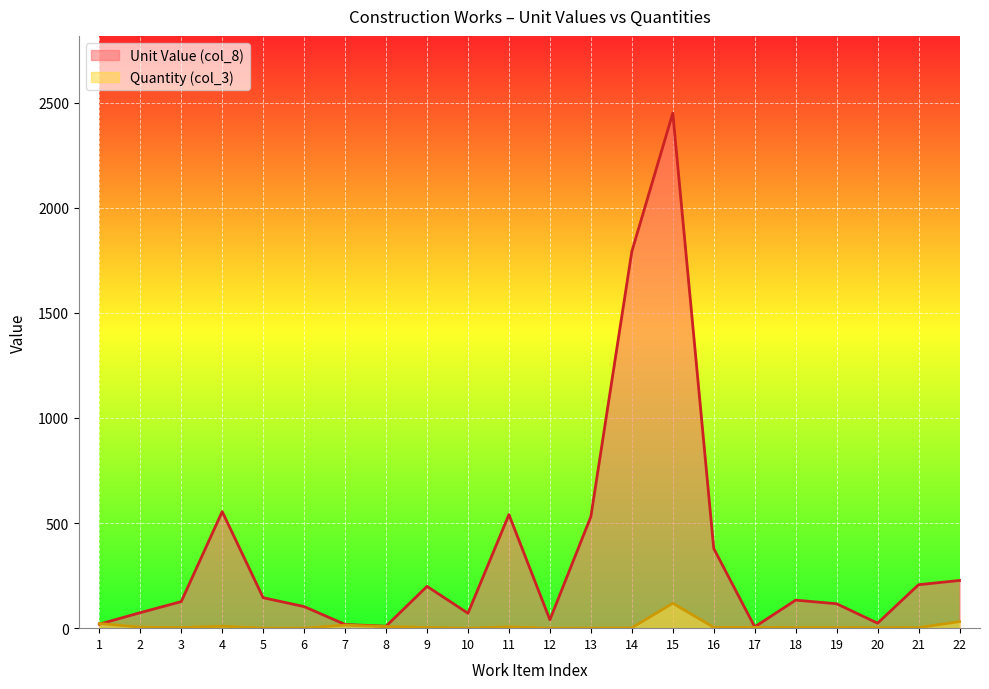

True or false: Quantity (col_3) has a value of 1.6 at 2.

False